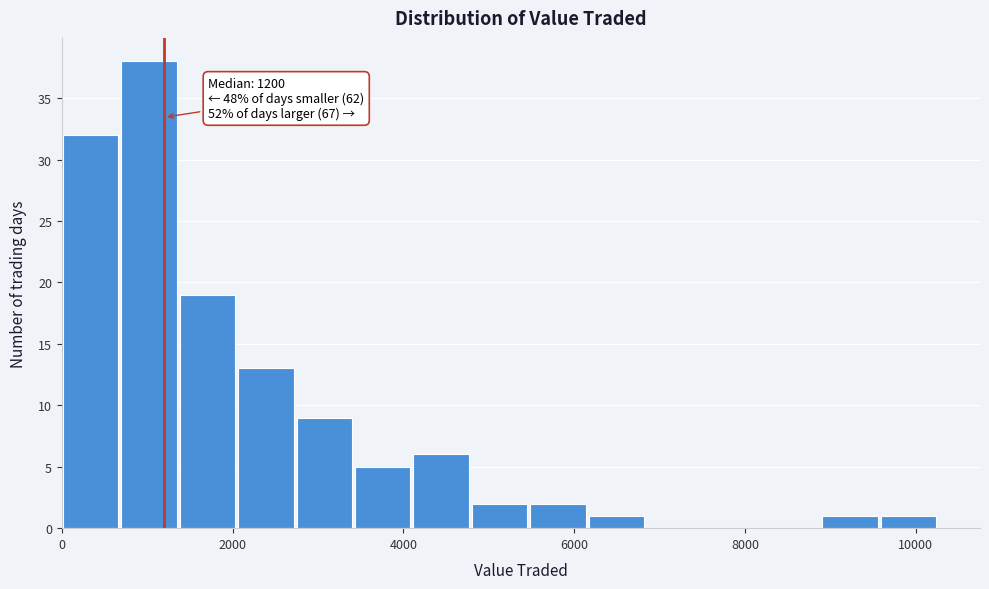

Around what value on the x-axis is the tallest bar? Give the approximate position of its centre, as read against the axis.

1000